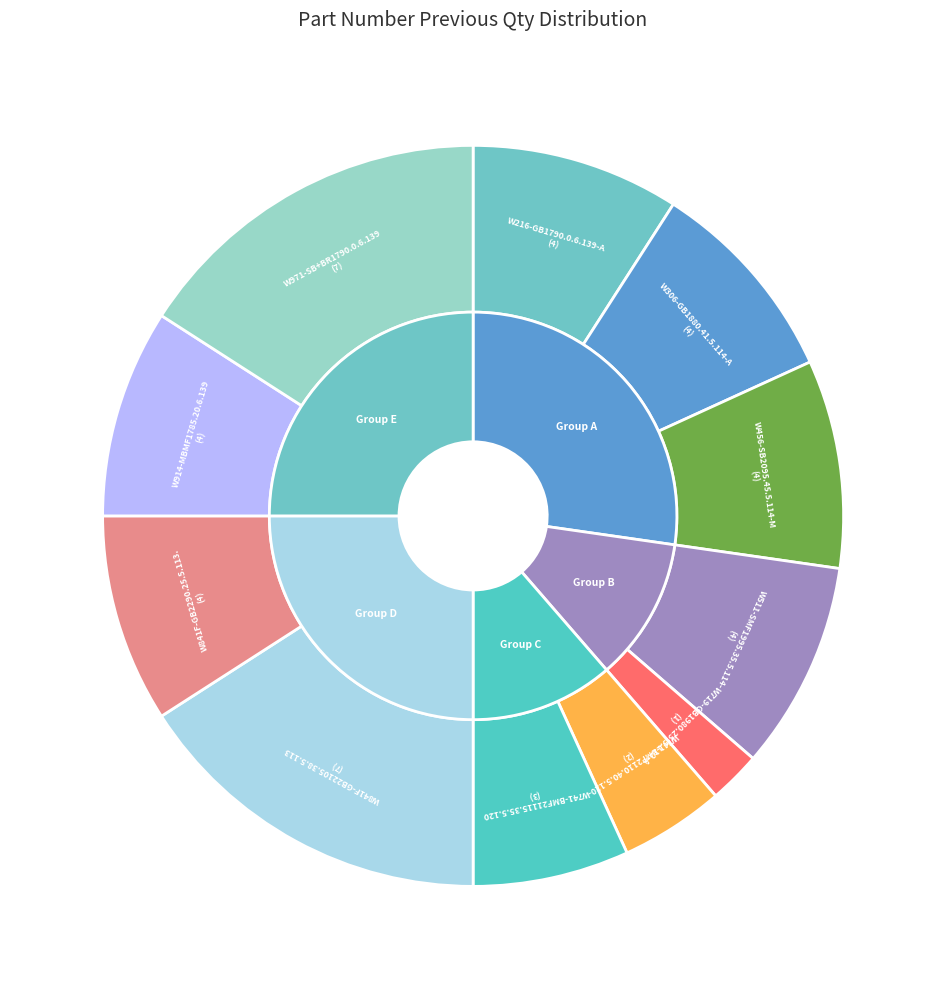

Which has a higher value, W456-SB2095.45.5.114-M or W216-GB1790.0.6.139-A?

W456-SB2095.45.5.114-M